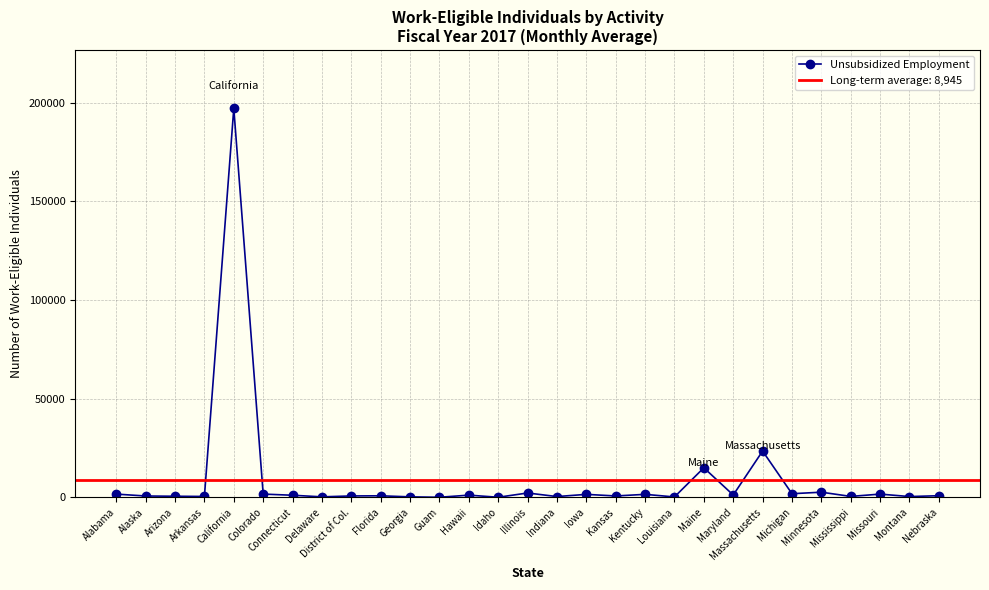

What is the difference between the maximum and minimum values?

197178